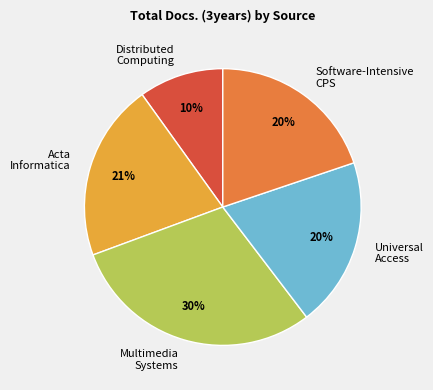

To the nearest percent, what portion does Acta Informatica represent?

21%